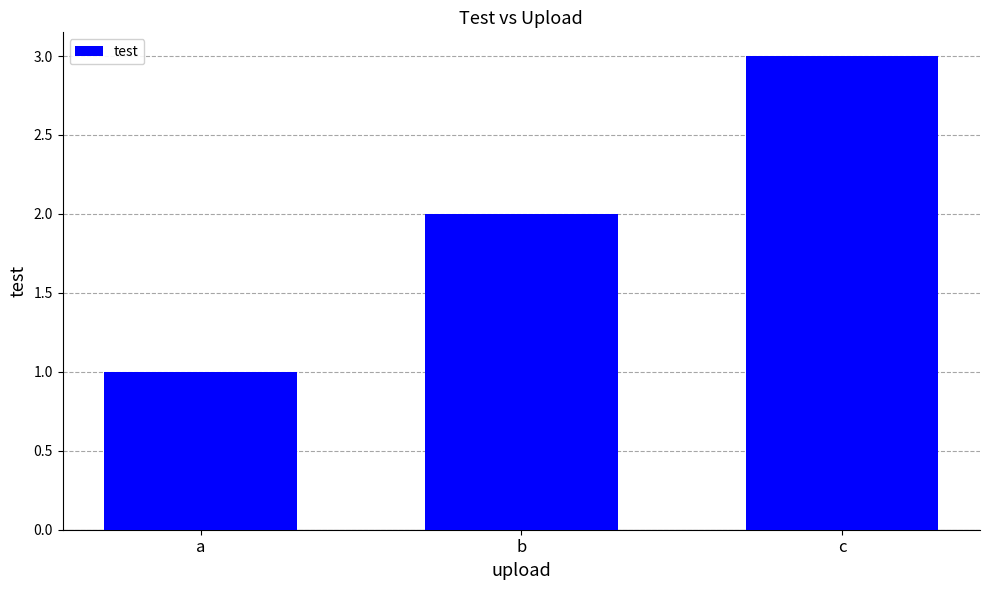

What is the value of the 3rd bar from the left?

3